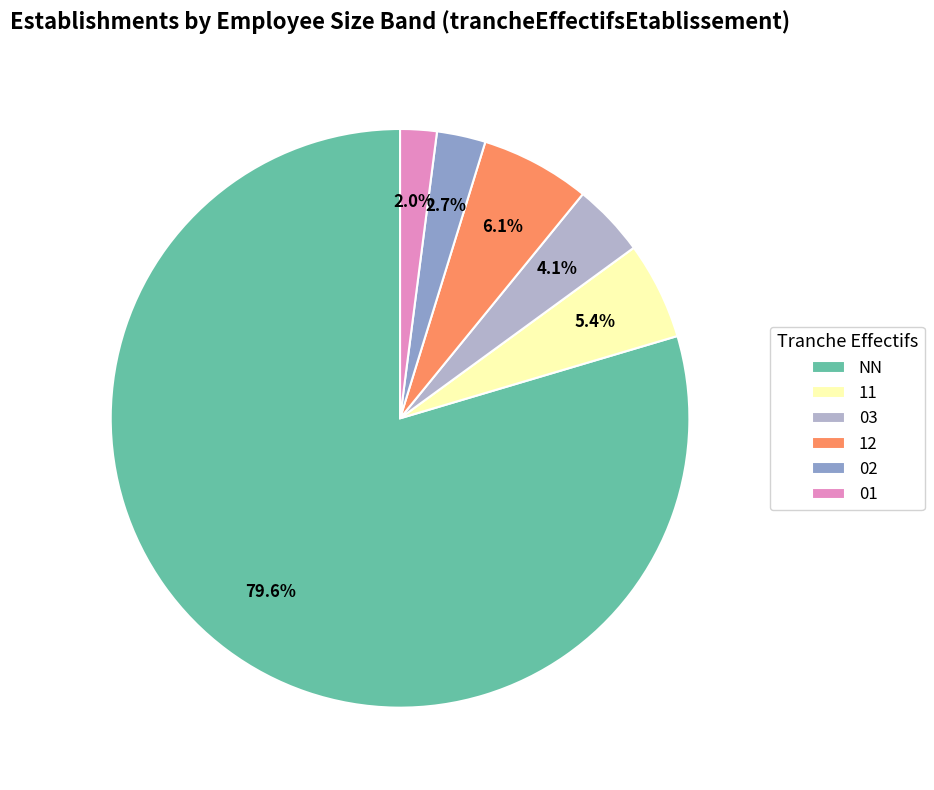

Which slice is the largest?

NN